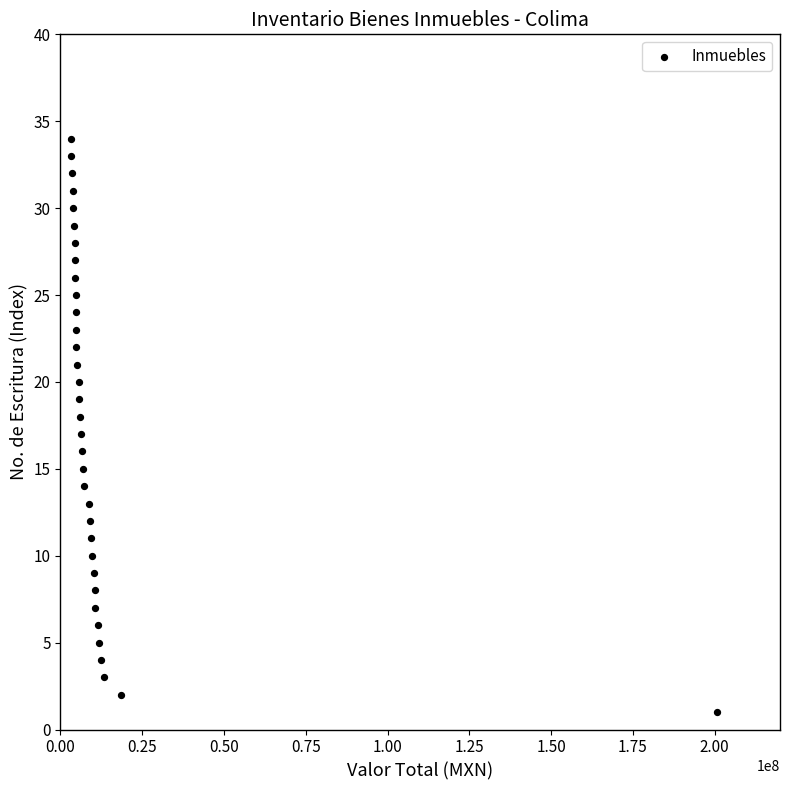

What is the range of Y values (max minus min)?

33